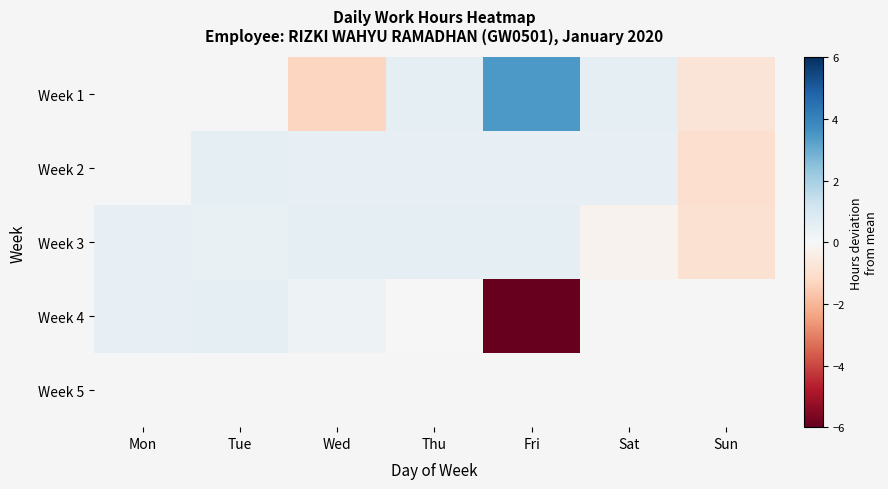

Between Tue and Fri, which series saw the biggest shift?

Week 4